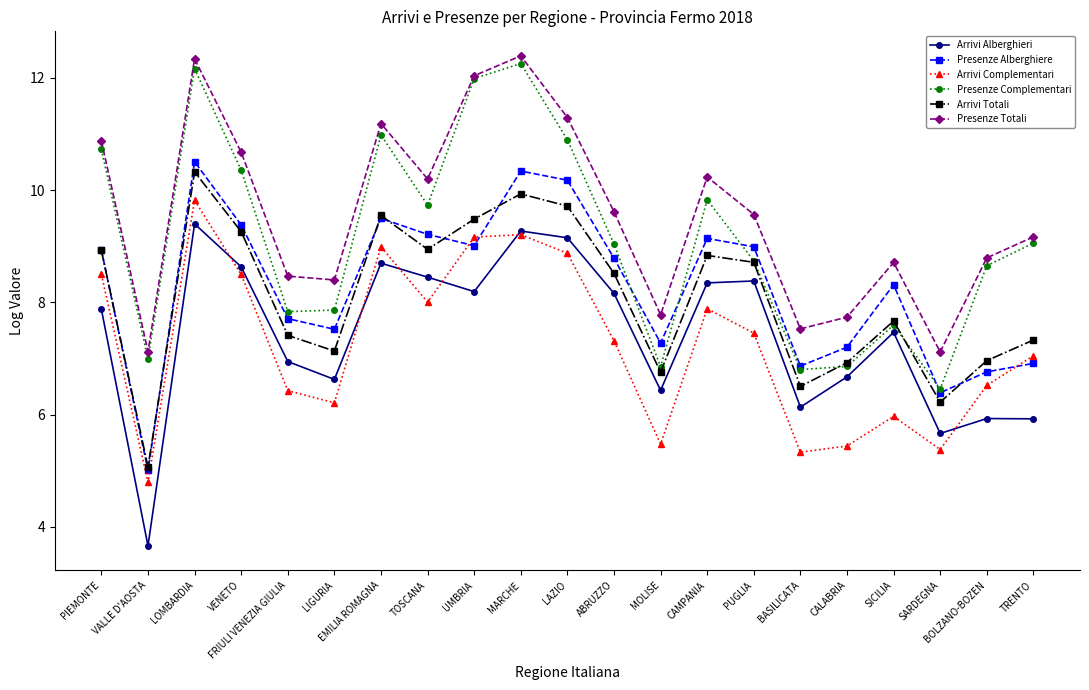

Is this an area chart (filled region under the line)?

No